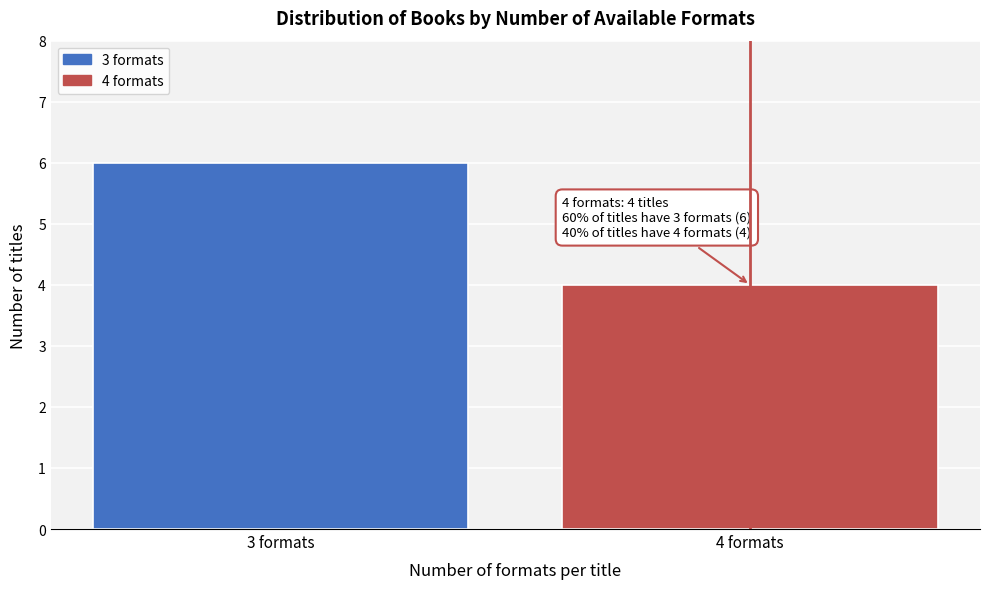

Reading left to right, extract all data points from this chart.

6	4